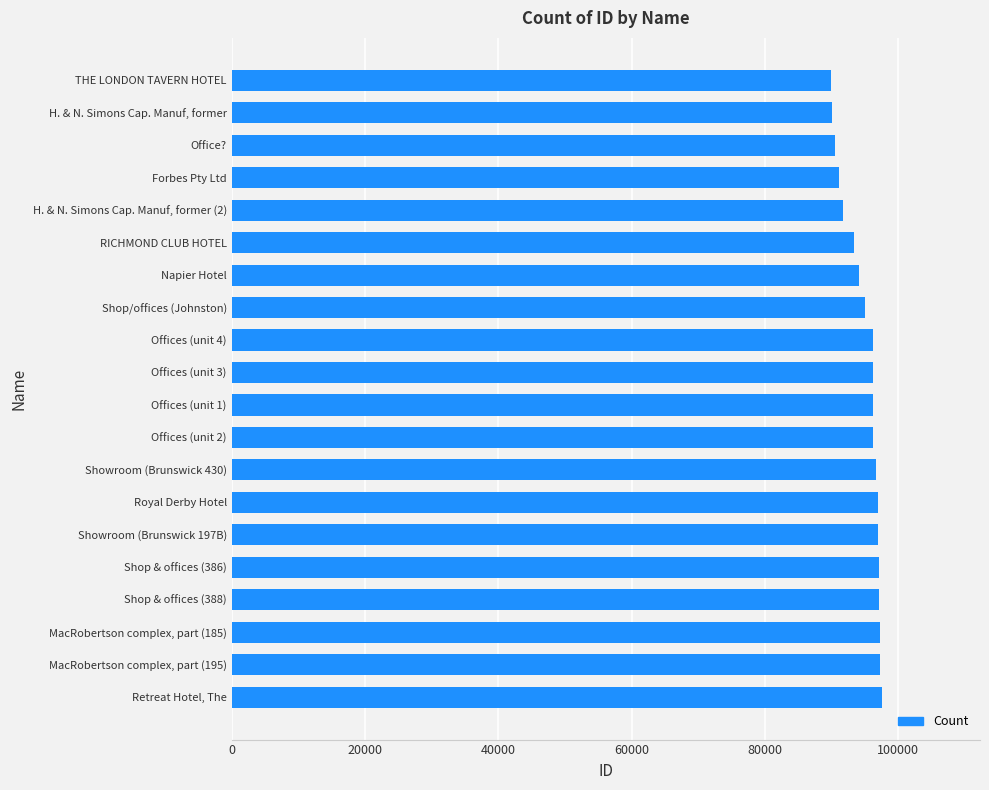

Rank the categories by value from highest to lowest.

Retreat Hotel, The, MacRobertson complex, part (195), MacRobertson complex, part (185), Shop & offices (388), Shop & offices (386), Showroom (Brunswick 197B), Royal Derby Hotel, Showroom (Brunswick 430), Offices (unit 2), Offices (unit 1), Offices (unit 3), Offices (unit 4), Shop/offices (Johnston), Napier Hotel, RICHMOND CLUB HOTEL, H. & N. Simons Cap. Manuf, former (2), Forbes Pty Ltd, Office?, H. & N. Simons Cap. Manuf, former, THE LONDON TAVERN HOTEL